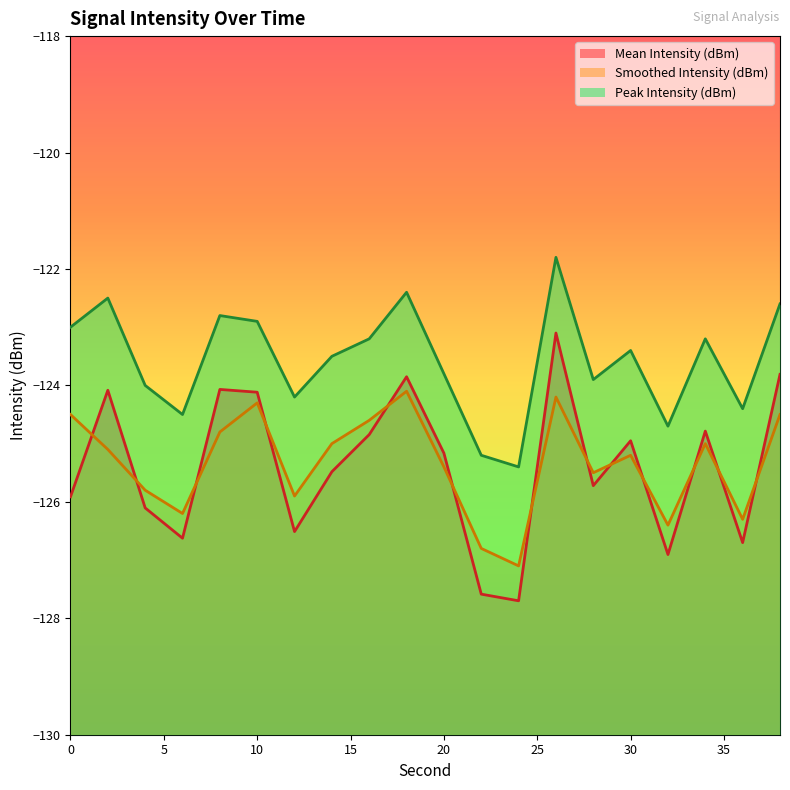

True or false: Mean Intensity (dBm) and Smoothed Intensity (dBm) cross at least once.

True